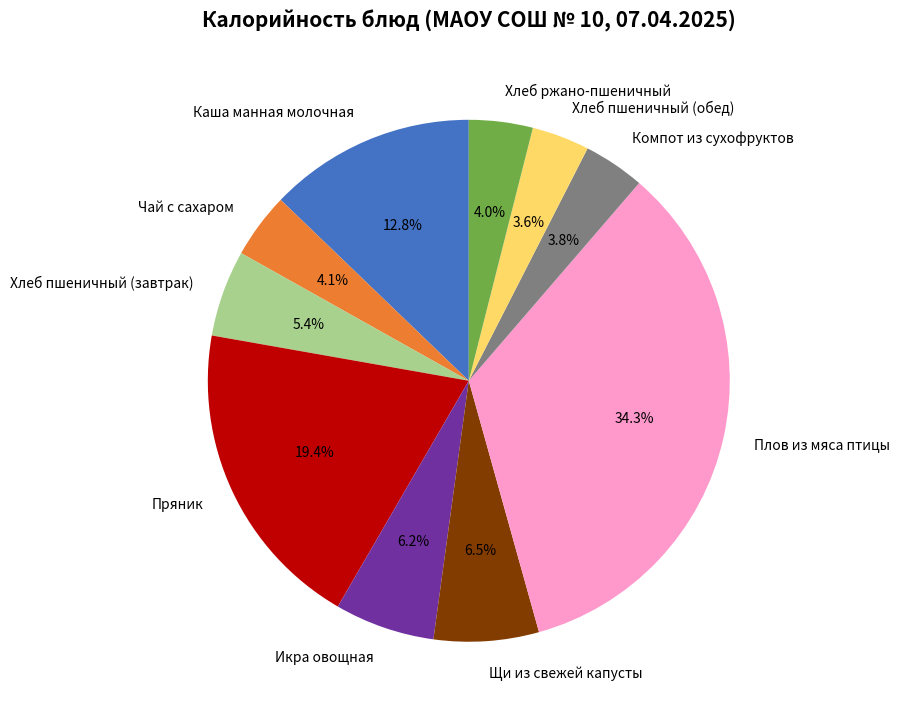

Combined, do Хлеб ржано-пшеничный and Хлеб пшеничный (обед) account for over 50%?

No